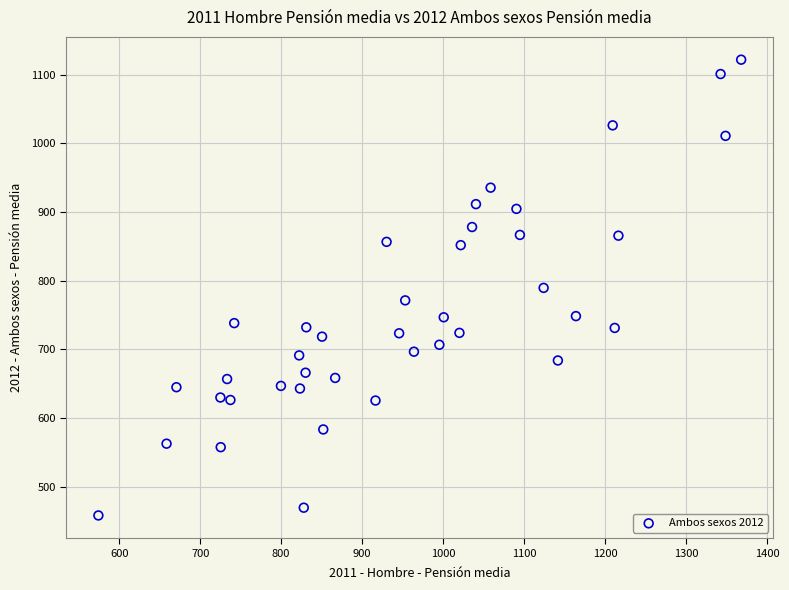

What is the range of Y values (max minus min)?

663.5